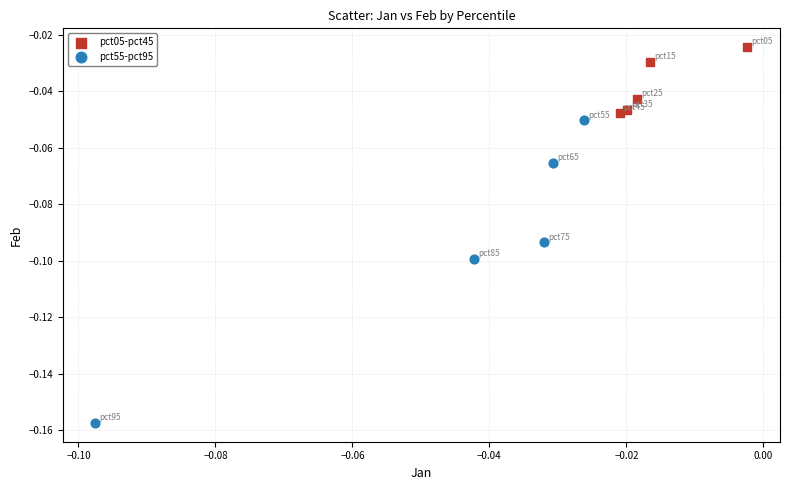

Which series contains the lowest Y value?

pct55-pct95